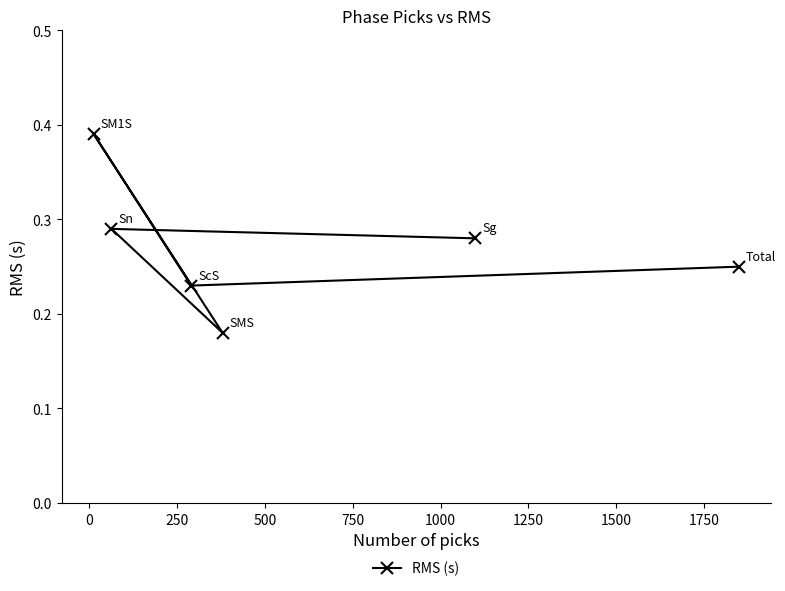

How many interior local valleys (lower than both neighbors) does the data have?

2